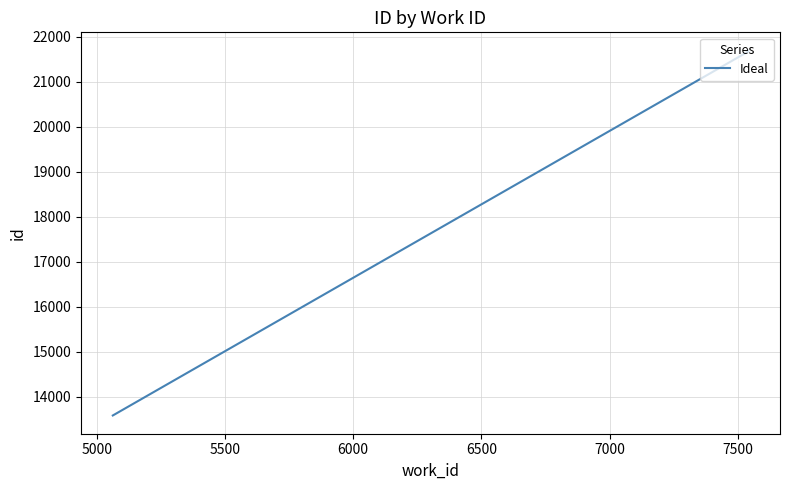

What is the average value?

19658